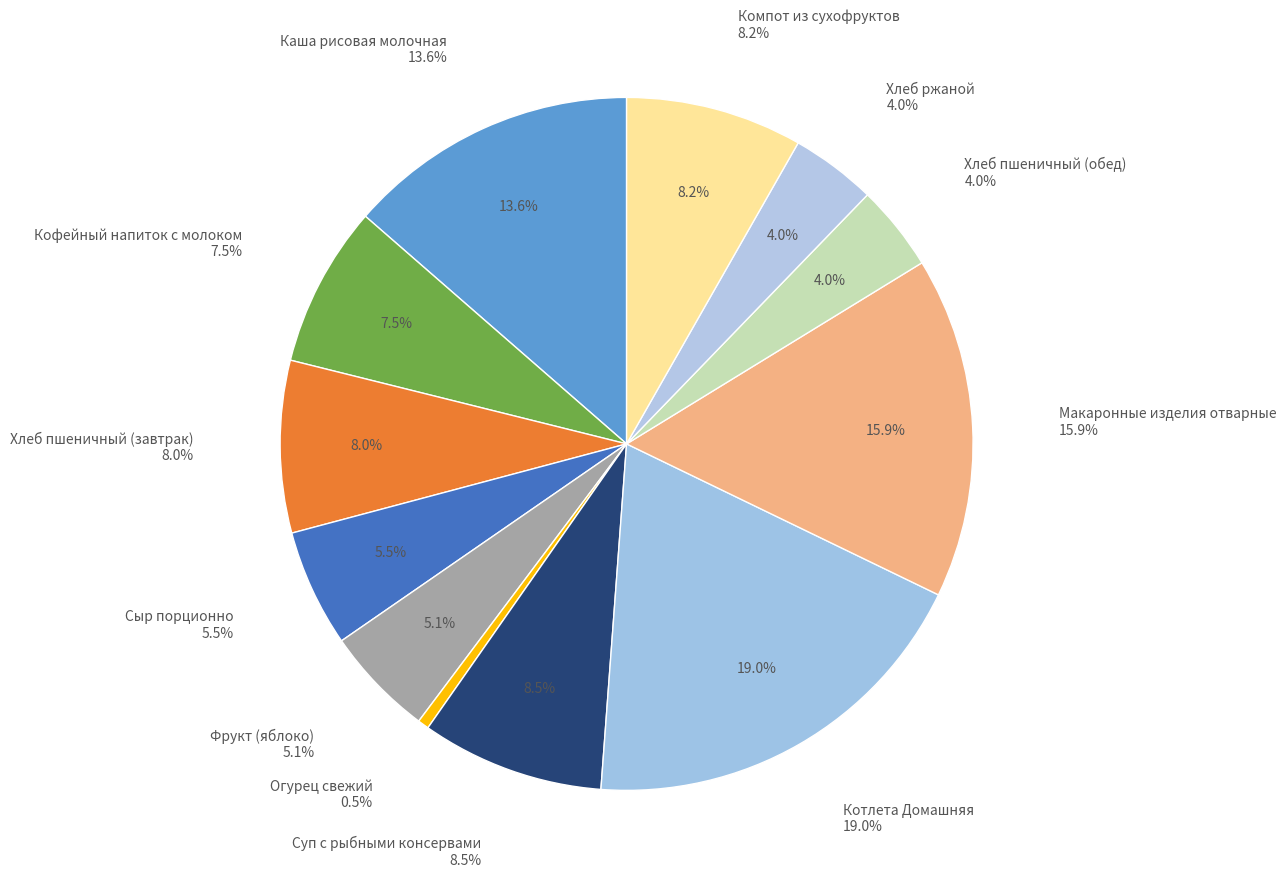

To the nearest percent, what percentage of the pie is Суп с рыбными консервами?

9%